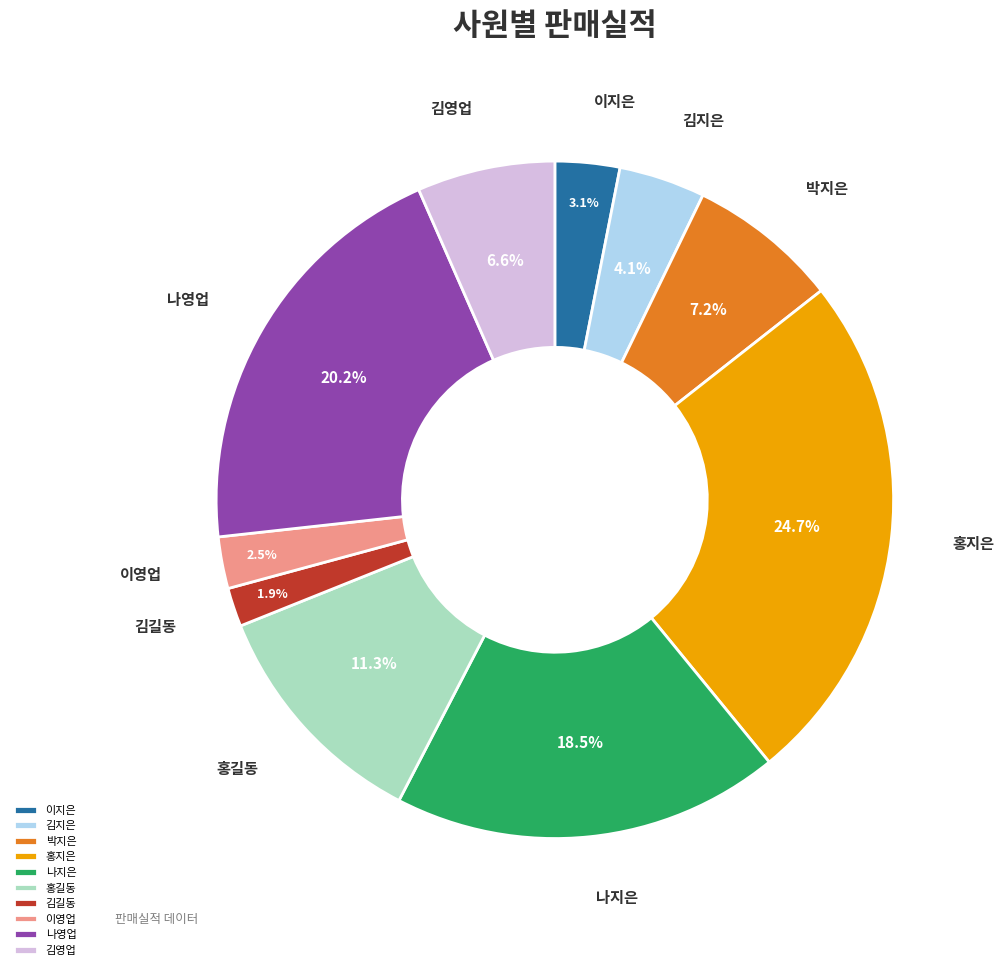

Which has a higher value, 홍길동 or 이영업?

홍길동